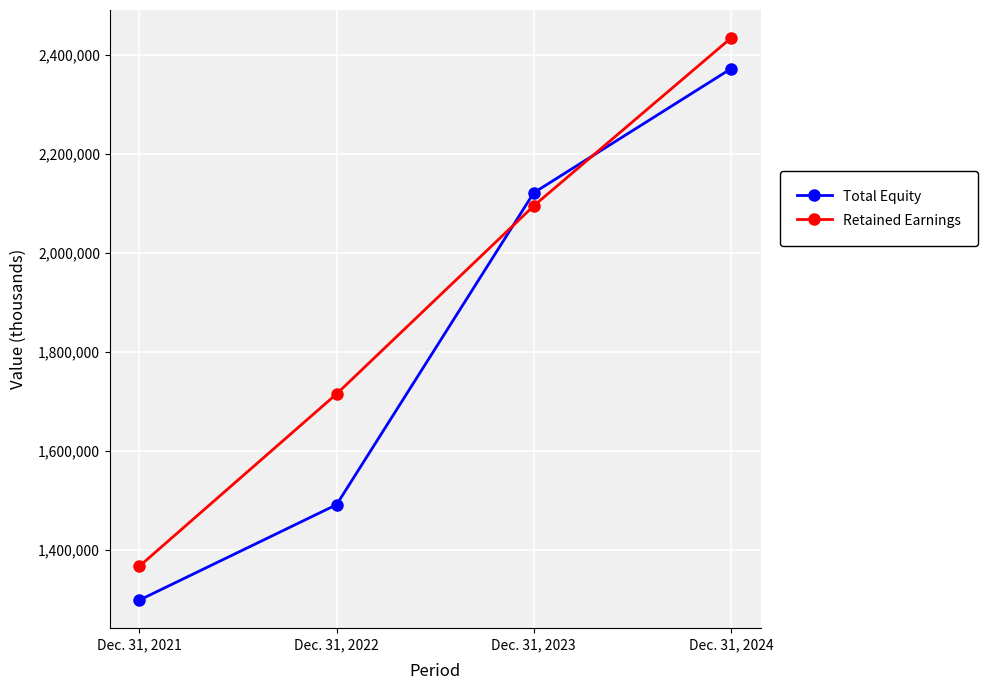

After their last crossing, which series has the higher values: Total Equity or Retained Earnings?

Retained Earnings